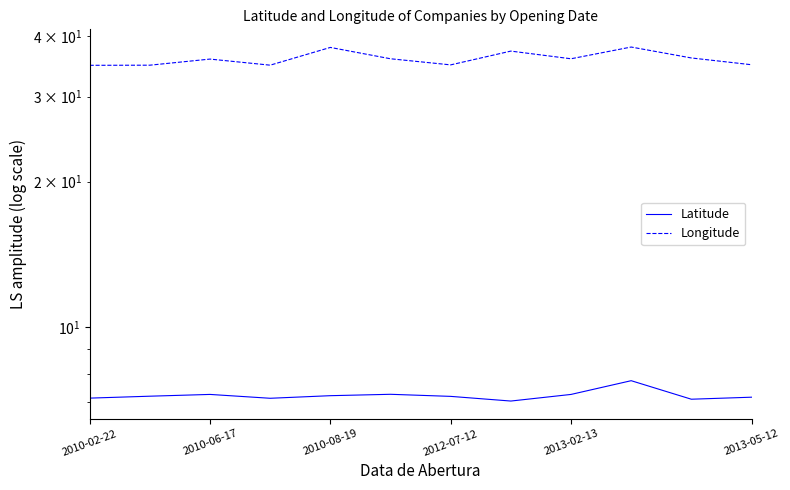

At how many categories does at least one series exceed 12?

12